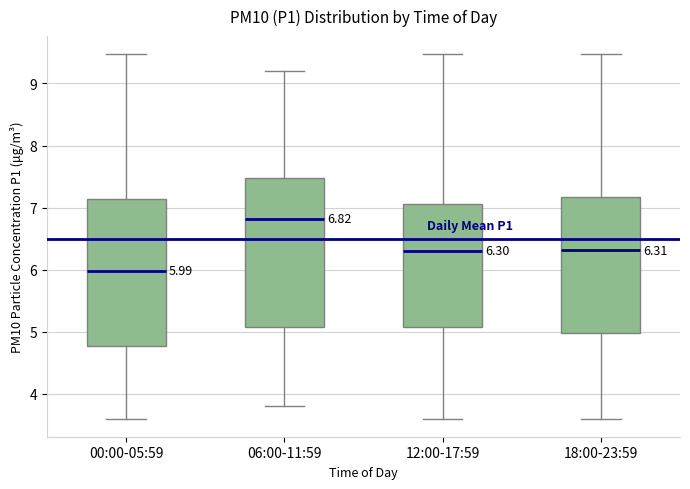

Which box's median line is the lowest?

00:00-05:59